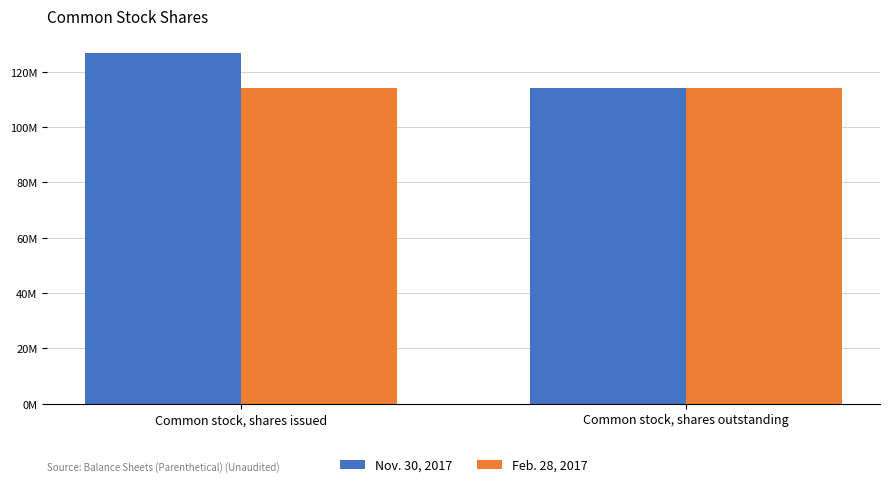

Does the chart contain stacked bars?

No